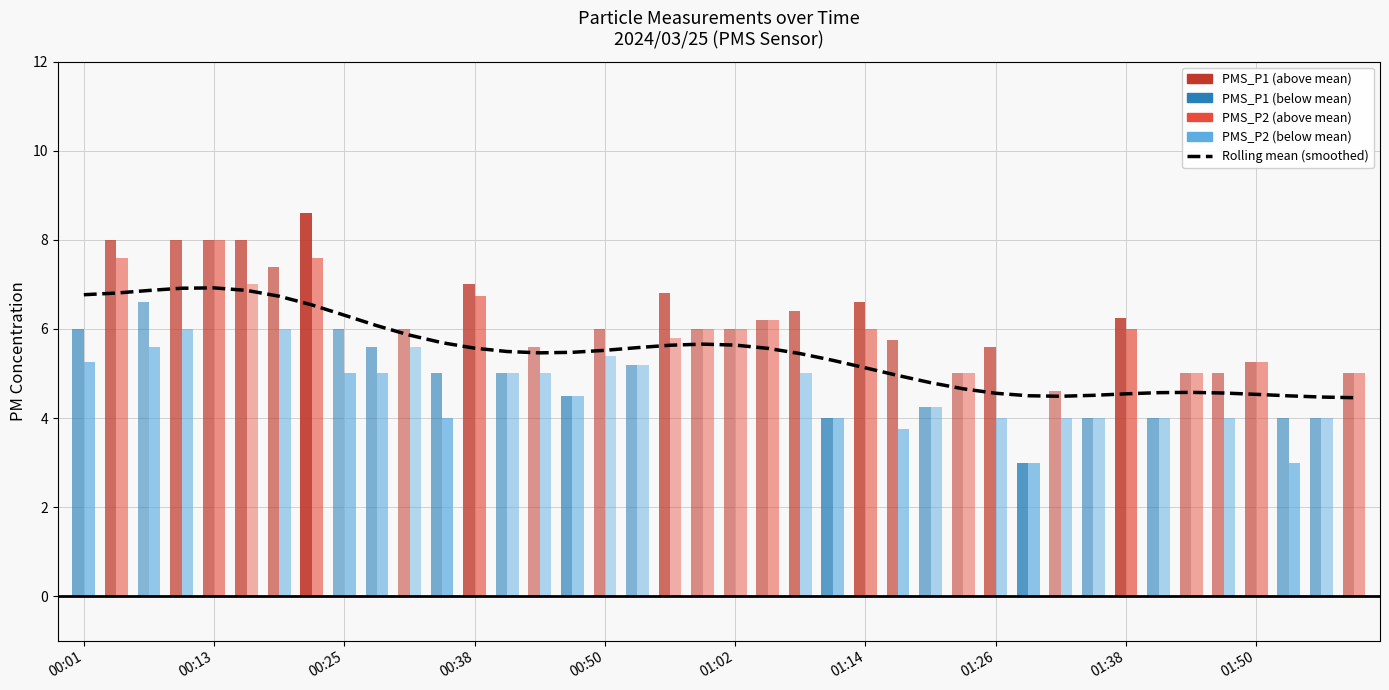

What is the change in value from 24 to 31?

-0.6